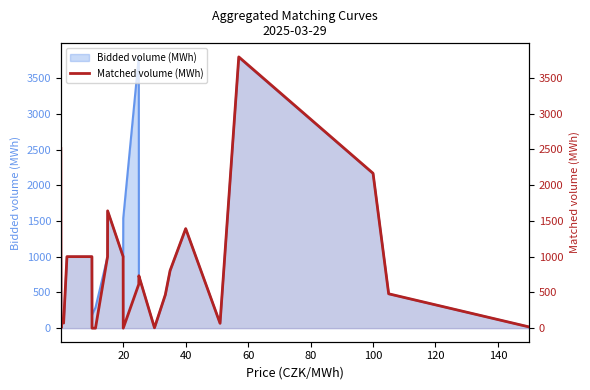

Does the chart have visible grid lines?

No